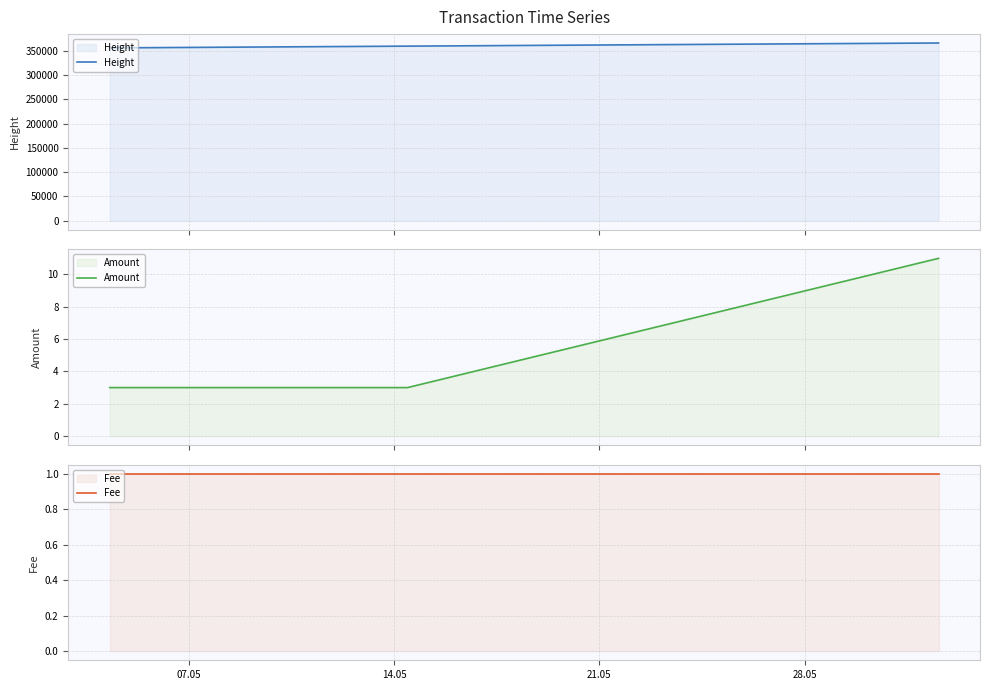

At which label is Fee closest to 1?

07.05